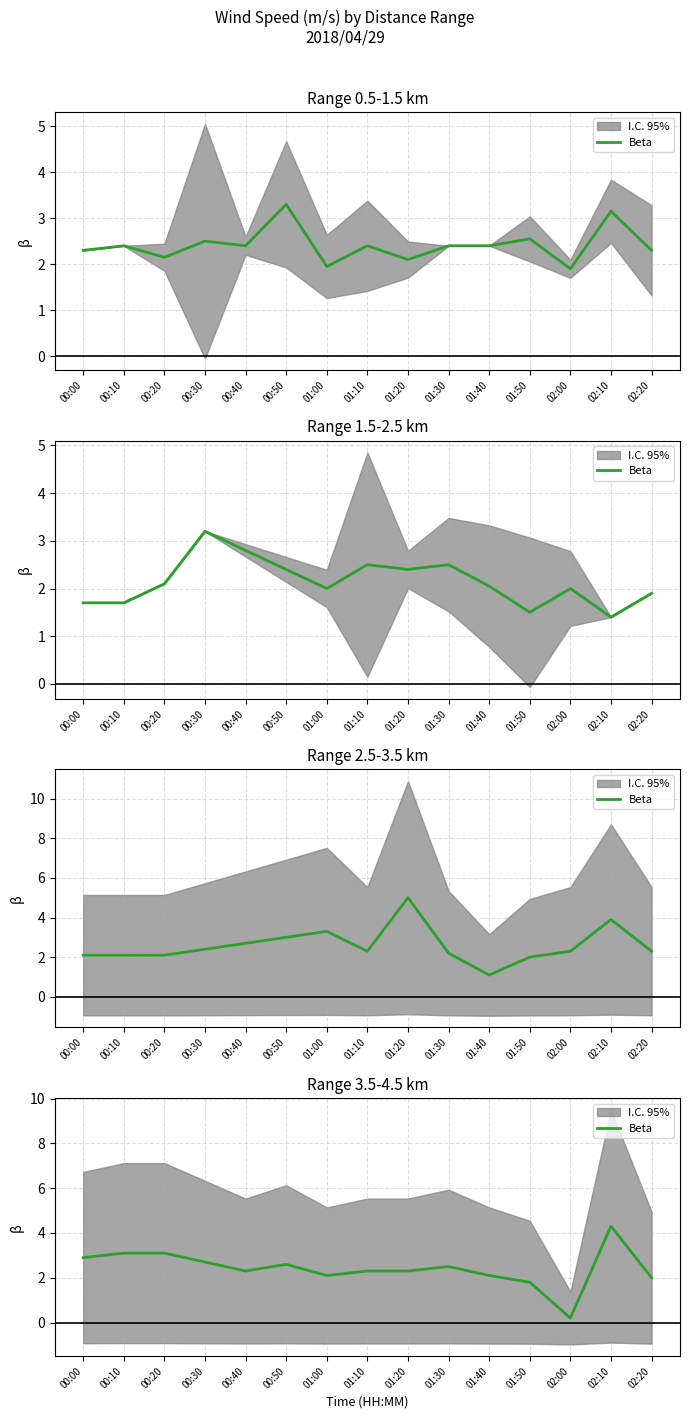

Is it true that the value at 02:10 is 6.5?

False